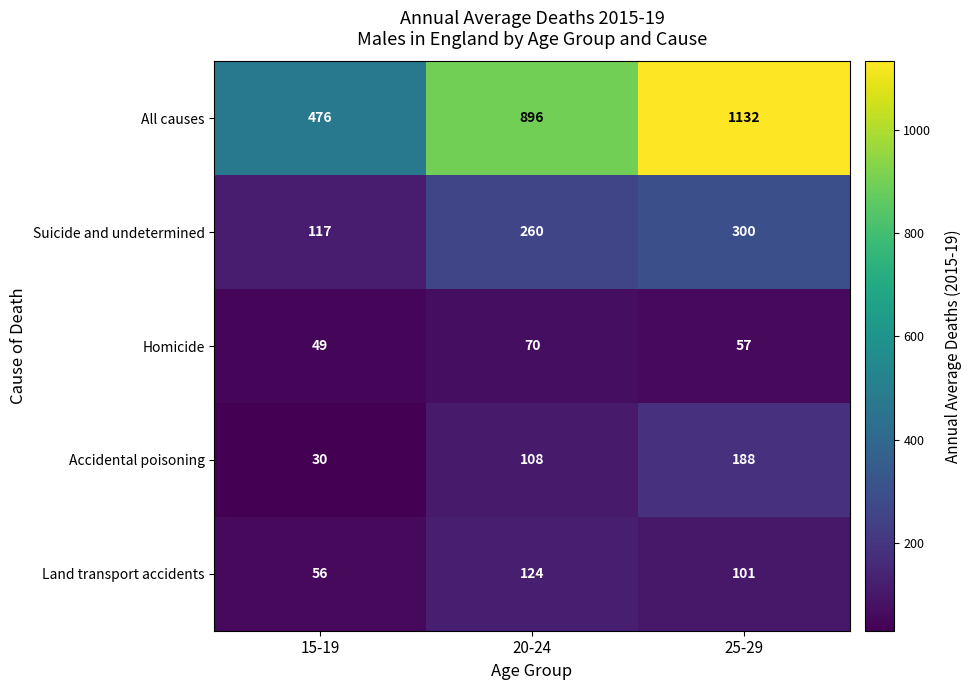

True or false: All causes has a value of 1132 at 25-29.

True